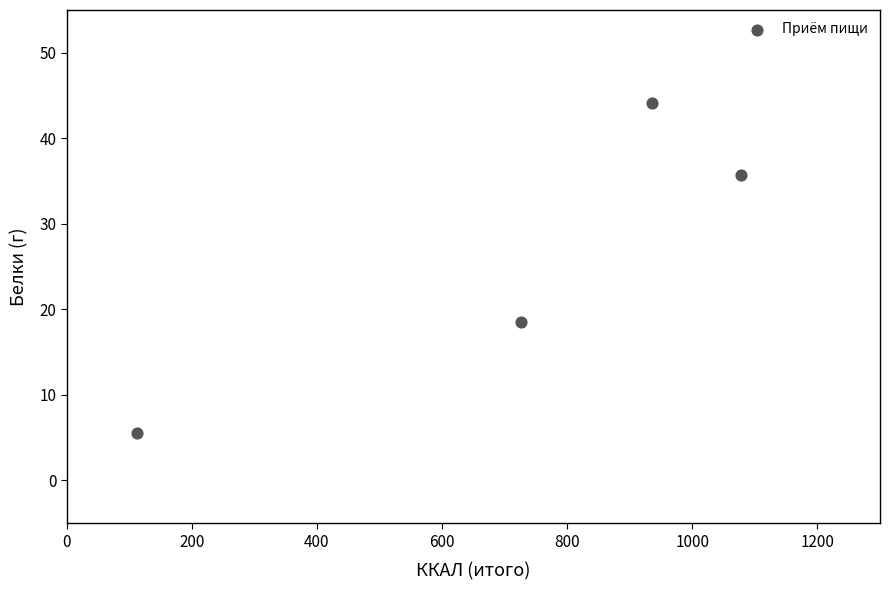

What Y value in the scatter plot is closest to 24?

18.5